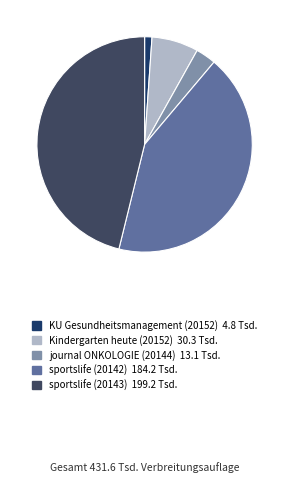

Is there a majority slice in this chart?

No